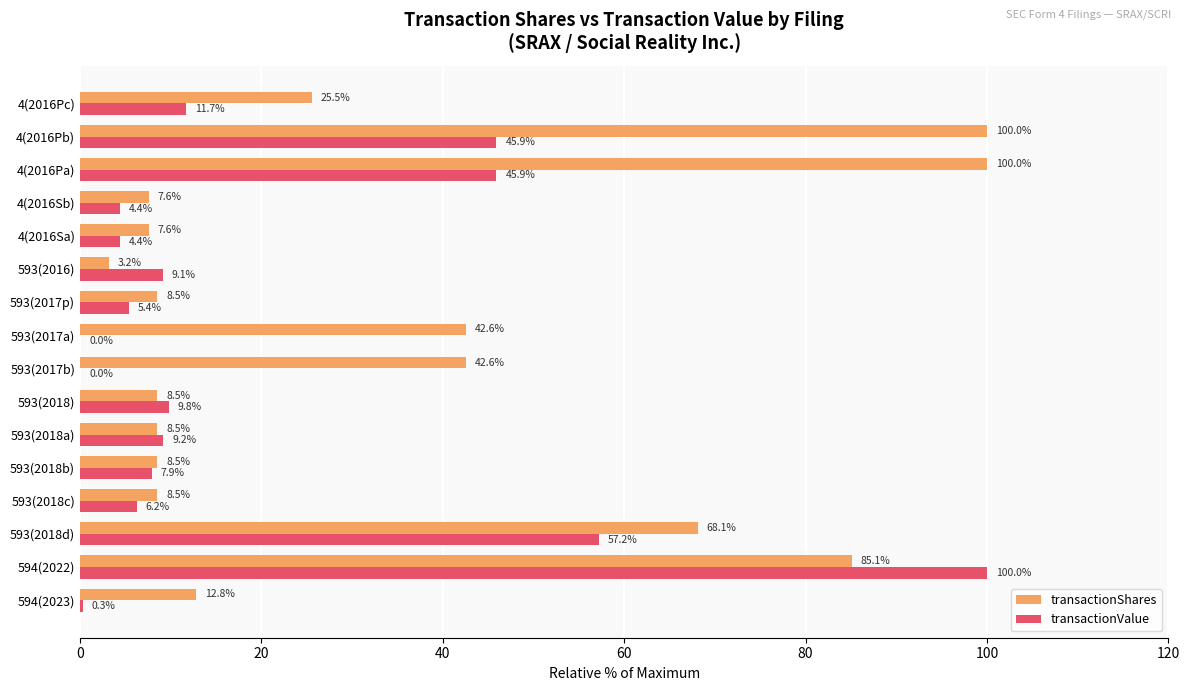

Count the number of categories in the chart.

16